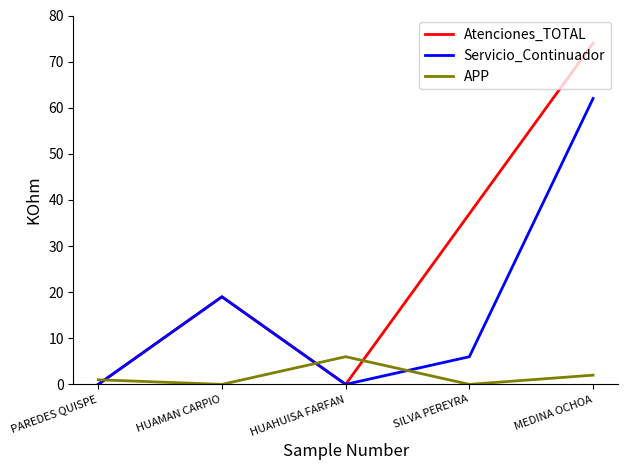

At how many categories does at least one series exceed 53?

1